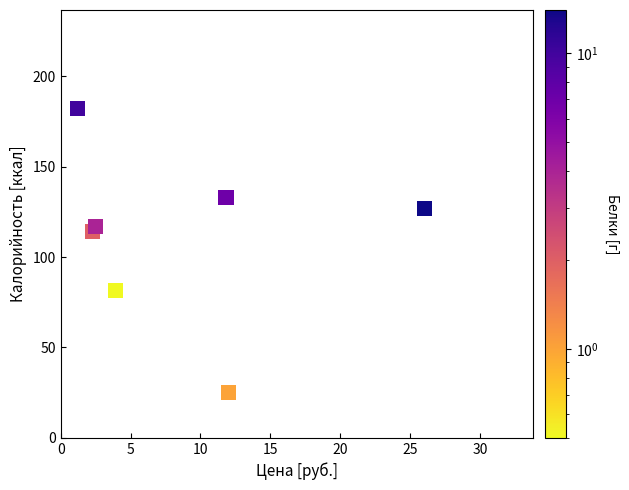

What Y value in the scatter plot is closest to 103?

114.0